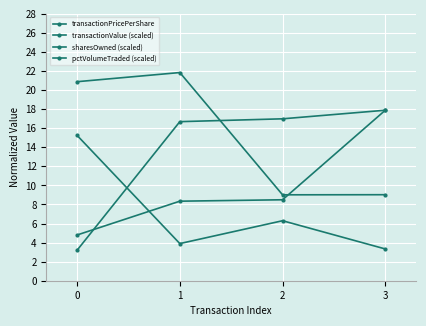

Rank the series by their average value, from lowest to highest.

sharesOwned (scaled), transactionValue (scaled), transactionPricePerShare, pctVolumeTraded (scaled)